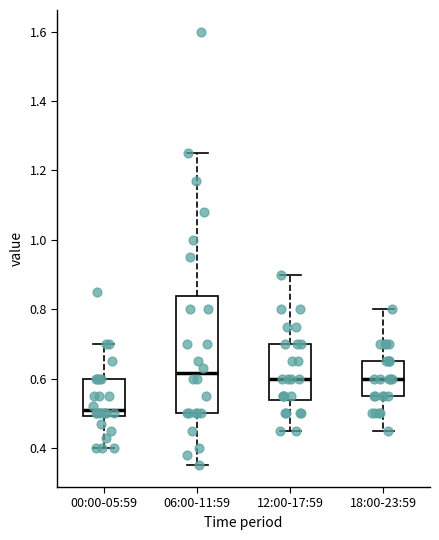

Which box's median line is the lowest?

00:00-05:59